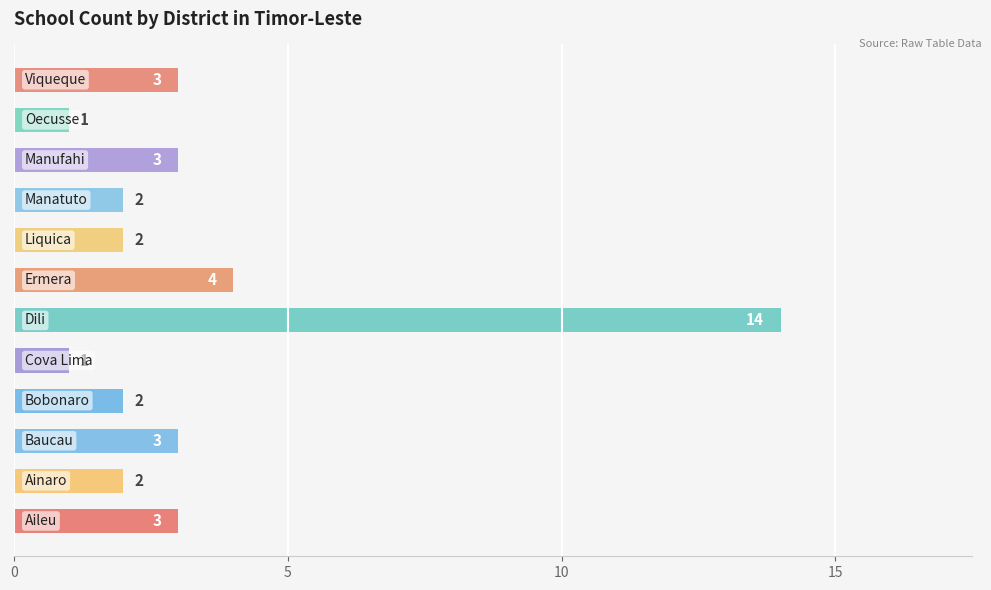

What is the difference between the maximum and minimum values?

13